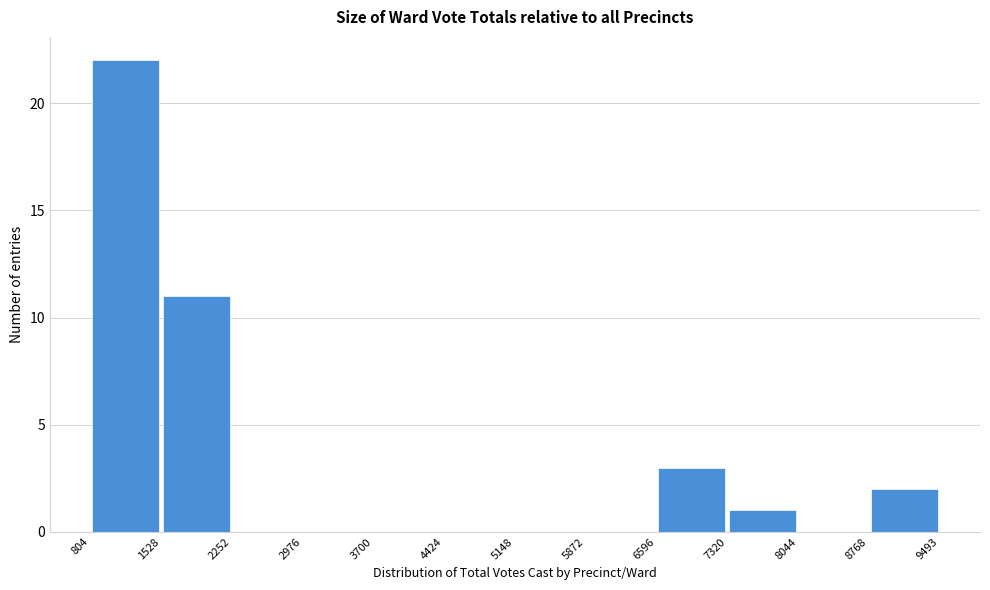

Which range on the x-axis has the tallest bar?

804 to 1528